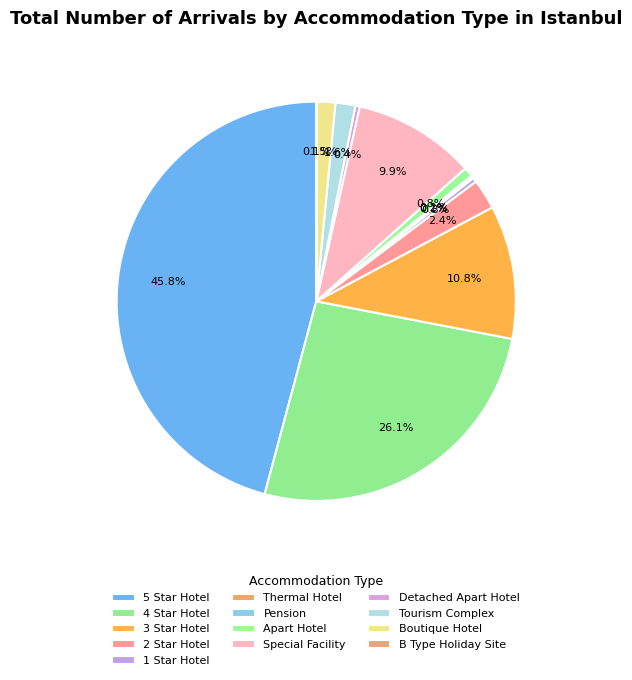

What percentage is NOT represented by Detached Apart Hotel?

99.6%